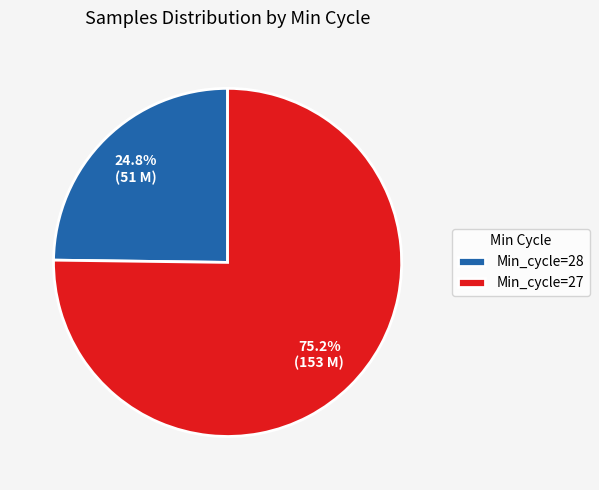

Does Min_cycle=28 account for over 50% of the chart?

No